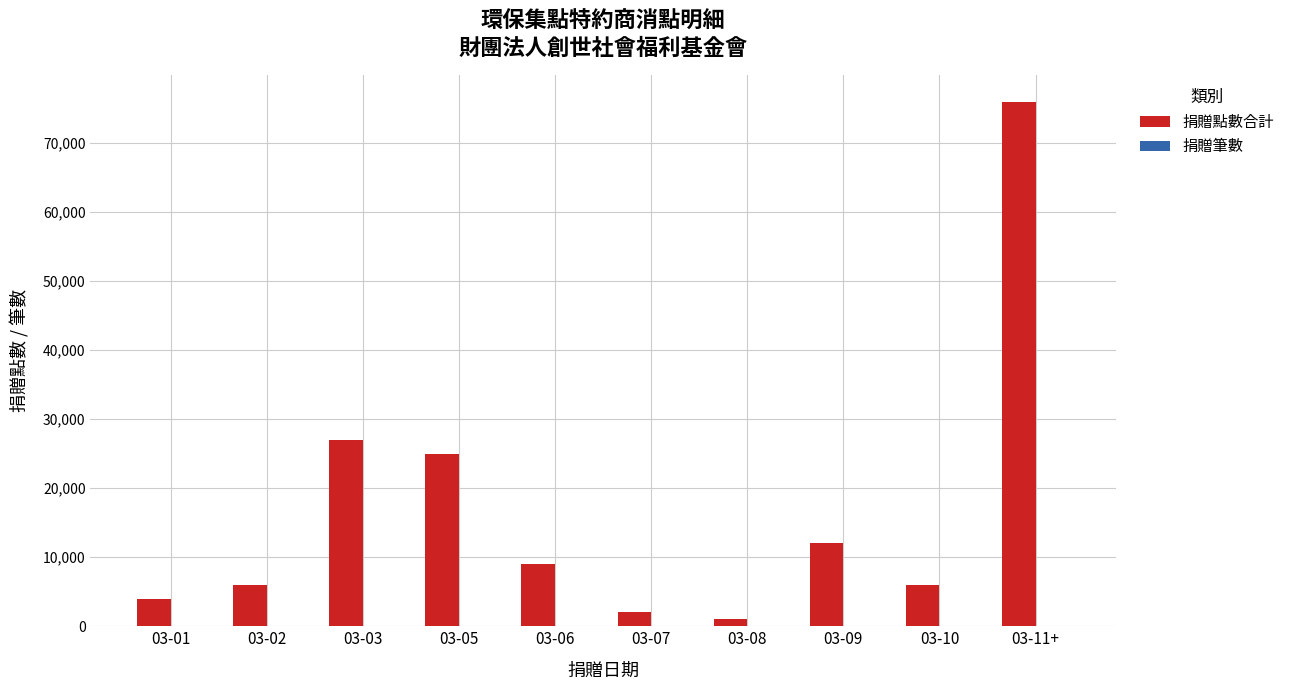

How many categories are shown in the chart?

10